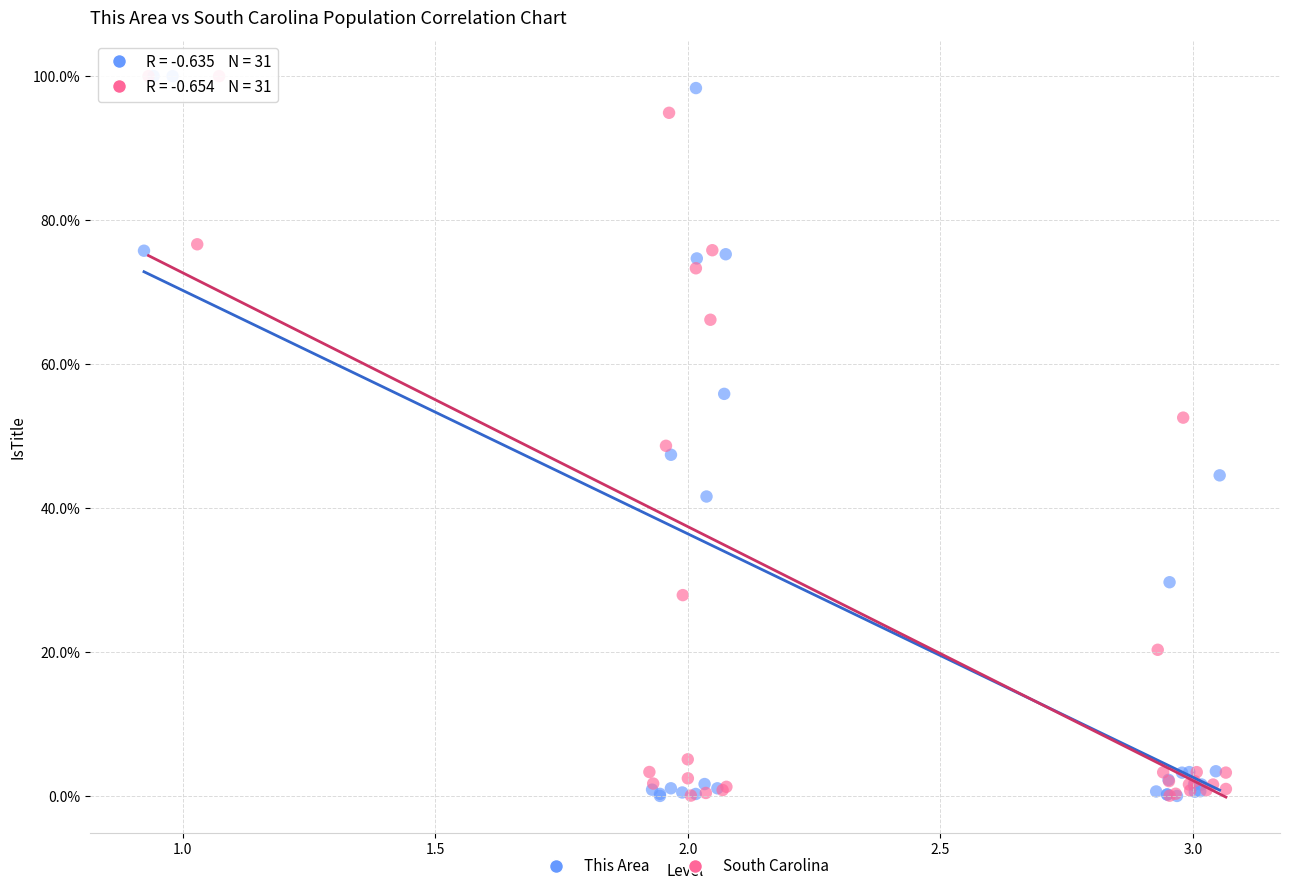

Which series has the largest Y range (max minus min)?

This Area